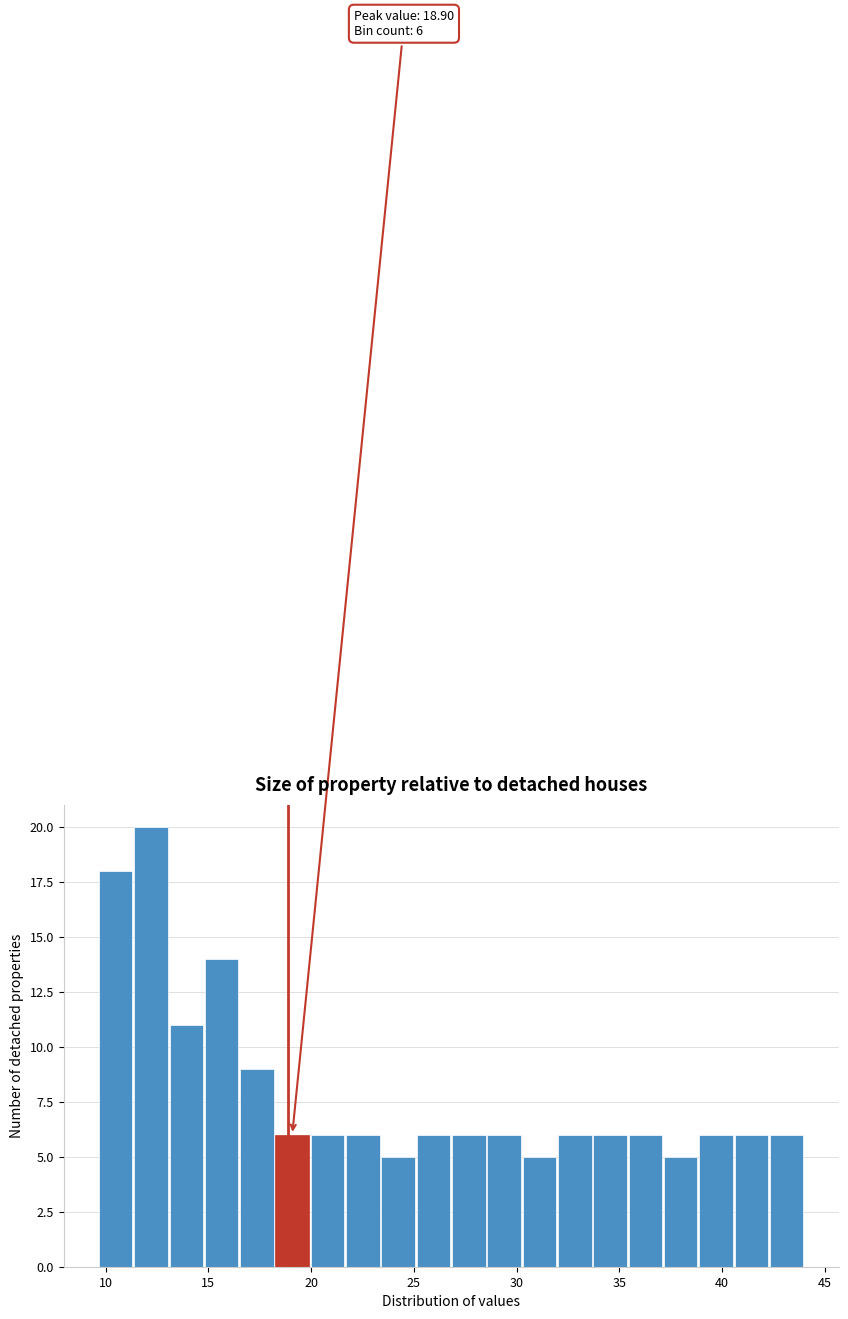

Around what value on the x-axis is the tallest bar? Give the approximate position of its centre, as read against the axis.

12.0